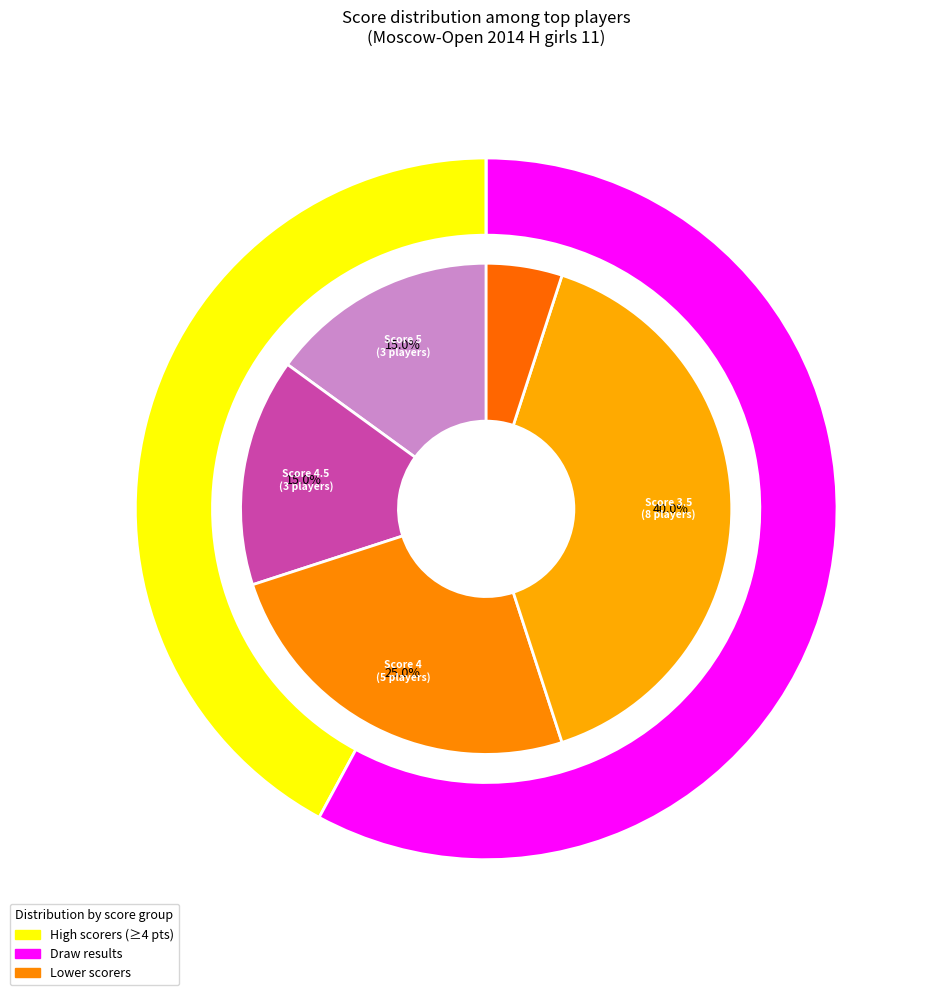

What percentage is the Kokueva Alisa slice, to the nearest percent?

4%